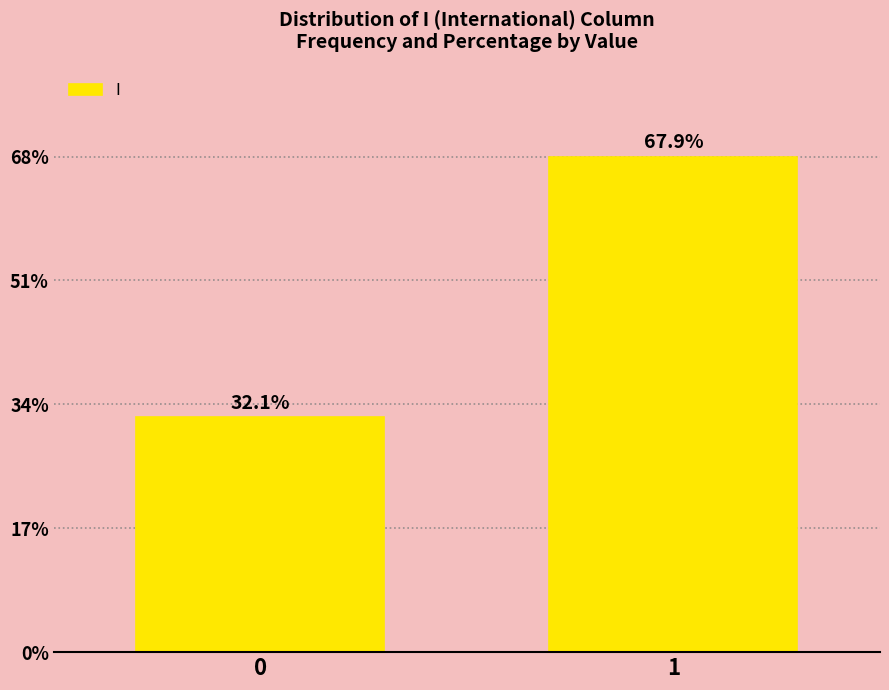

Does the chart contain any negative values?

No